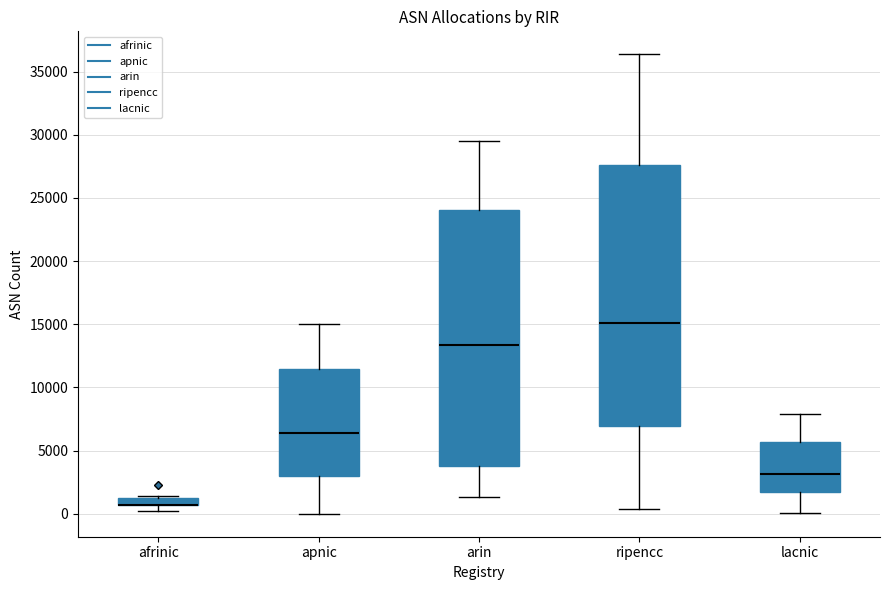

Where does the lower whisker of the box for ripencc end on the y-axis? The values are not printed on the chart, so give them approximately, as read against the axis.

500